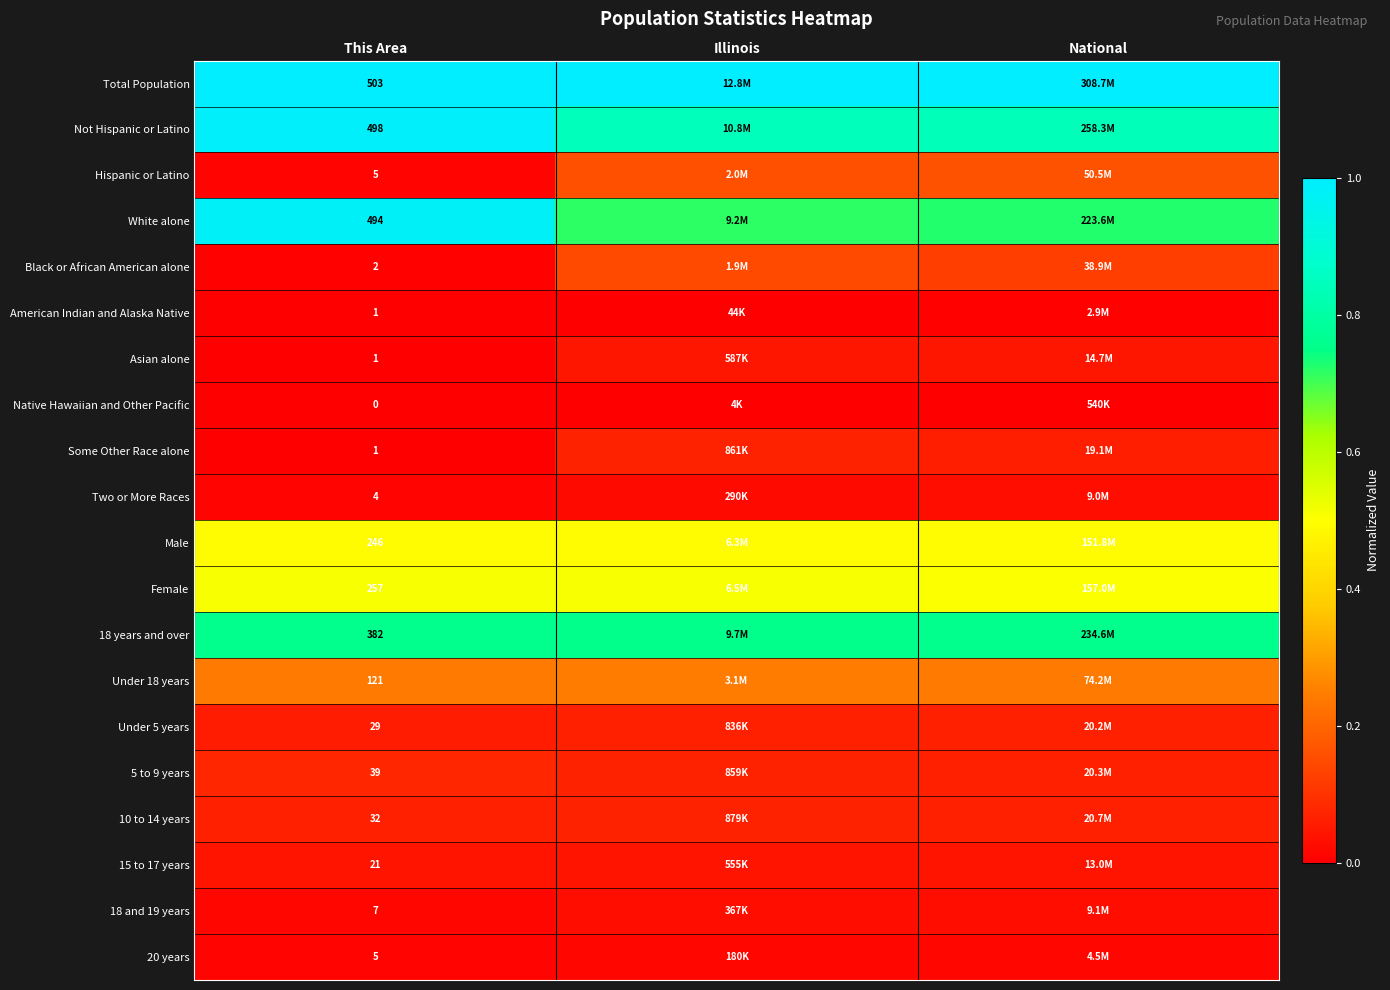

True or false: Male has a value of 0.7 at This Area.

False